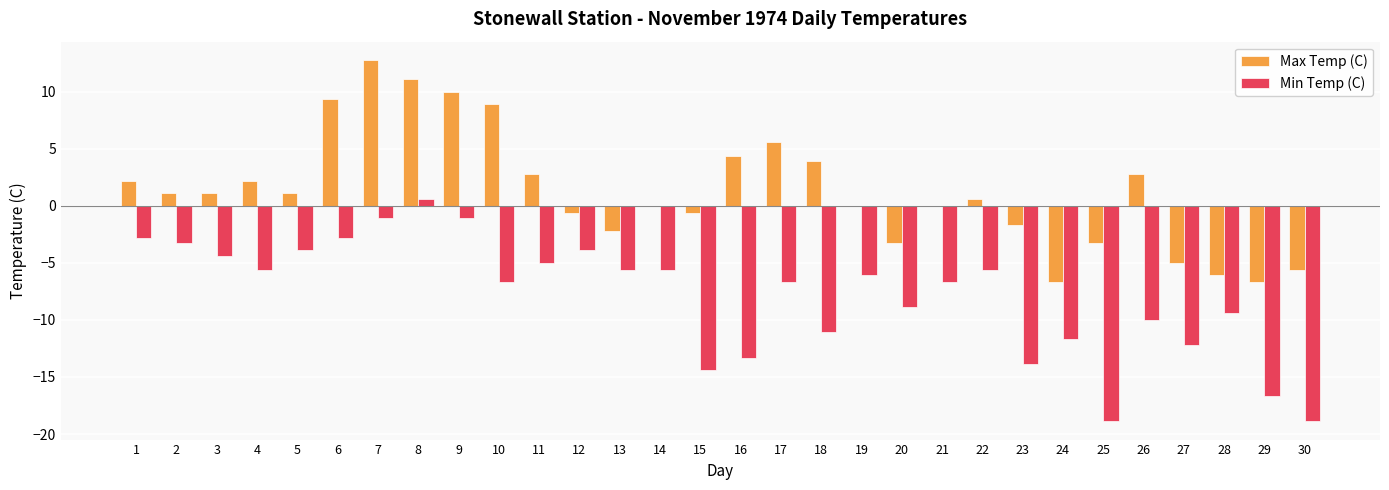

What is the highest value of the Min Temp (C) series?

0.6